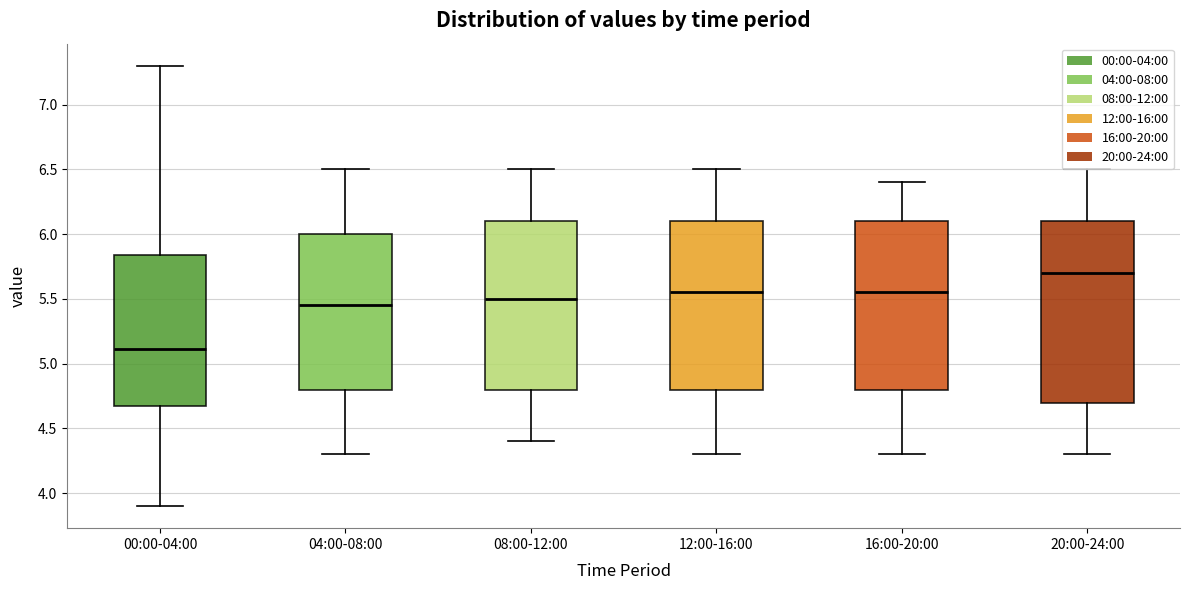

Where is the lower edge of the box for 12:00-16:00 on the y-axis? The values are not printed on the chart, so give them approximately, as read against the axis.

4.80